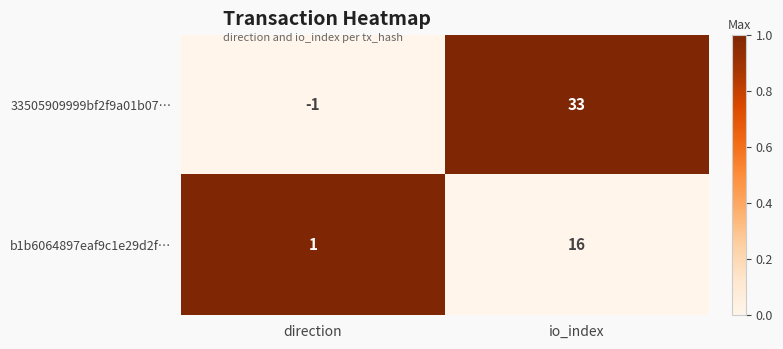

At how many categories does at least one series exceed 0?

2